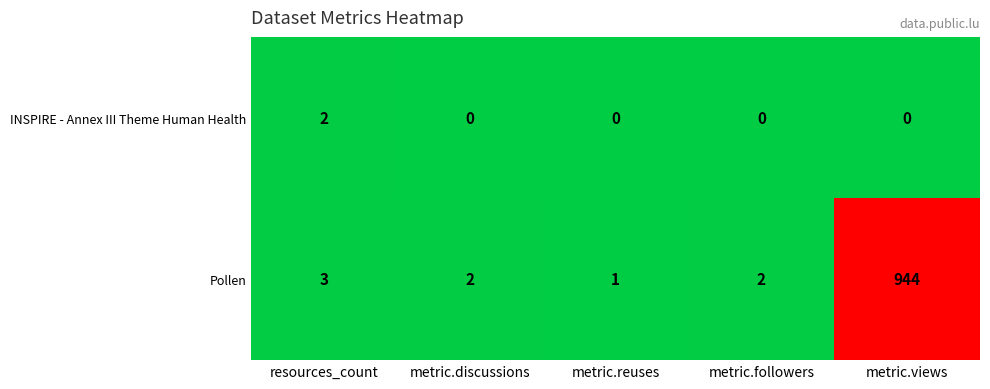

Reading left to right, what are all the values shown in this chart?

INSPIRE - Annex III Theme Human Health: resources_count=2	metric.discussions=0	metric.reuses=0	metric.followers=0	metric.views=0
Pollen: resources_count=3	metric.discussions=2	metric.reuses=1	metric.followers=2	metric.views=944